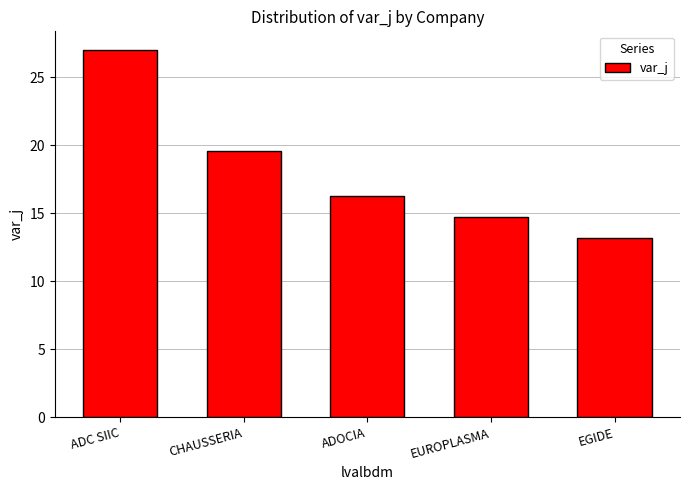

How many data points does each series have?

5